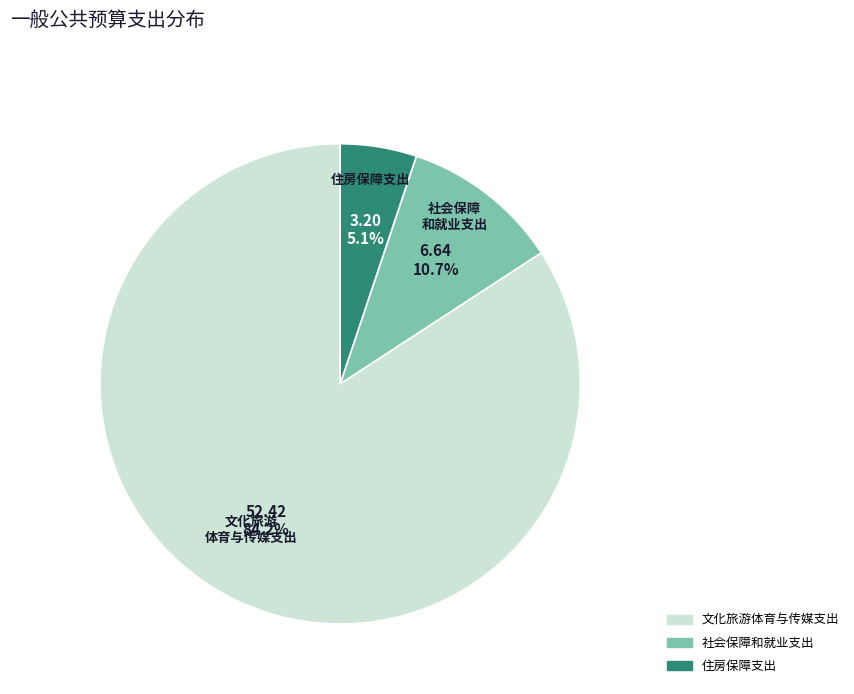

To the nearest percent, what is the difference between the 文化旅游体育与传媒支出 and 社会保障和就业支出 slice percentages?

74%